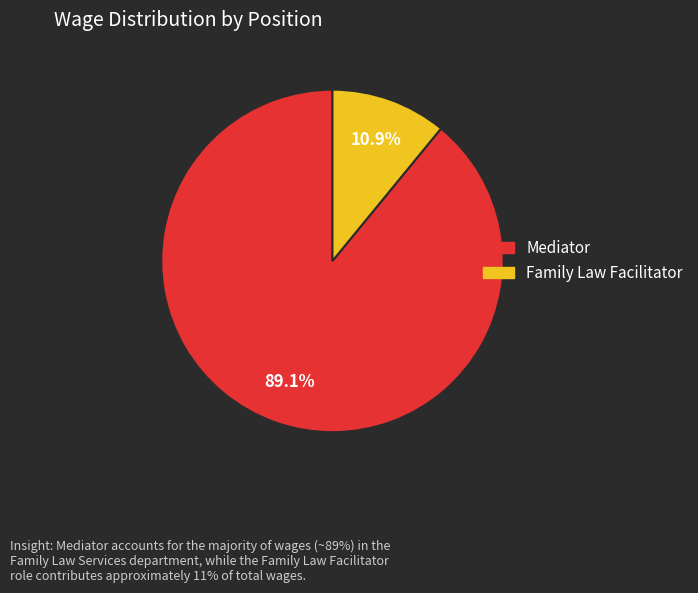

To the nearest percent, what percentage of the pie is Mediator?

89%